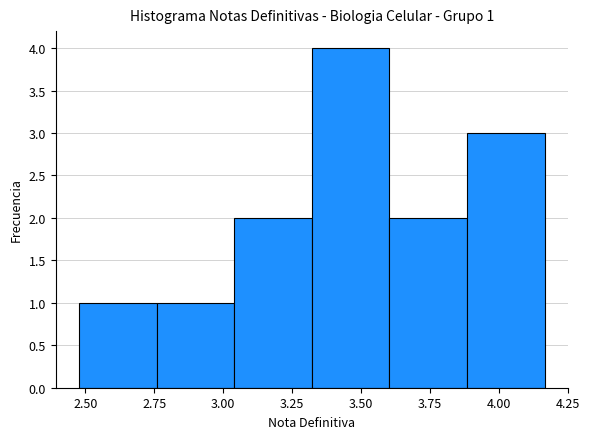

Over which range of the x-axis is the bar tallest?

3.30 to 3.60